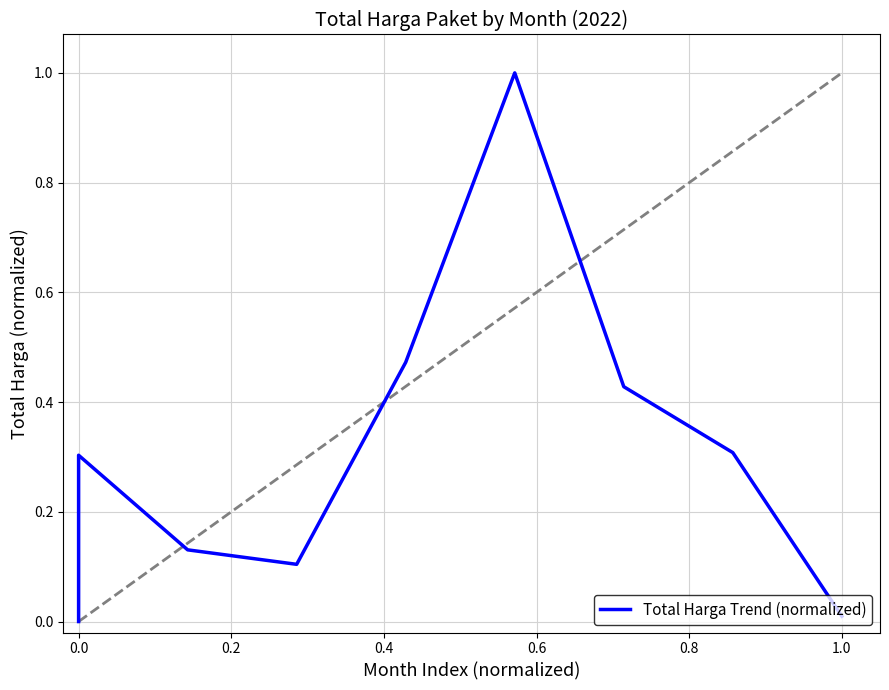

What is the sum of all values?

2.8